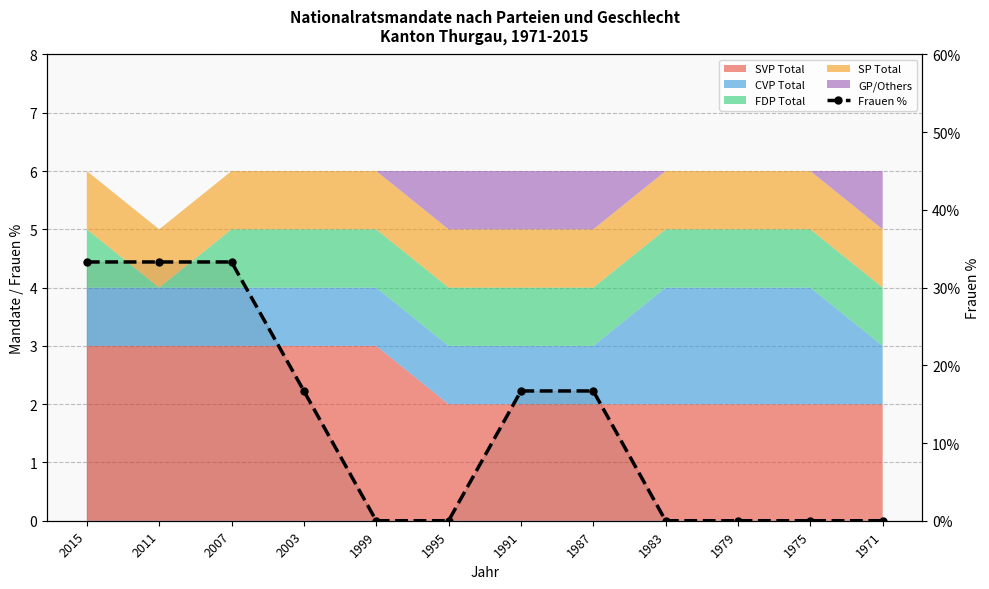

What is the sum of the values at 2011 and 1975?

33.3